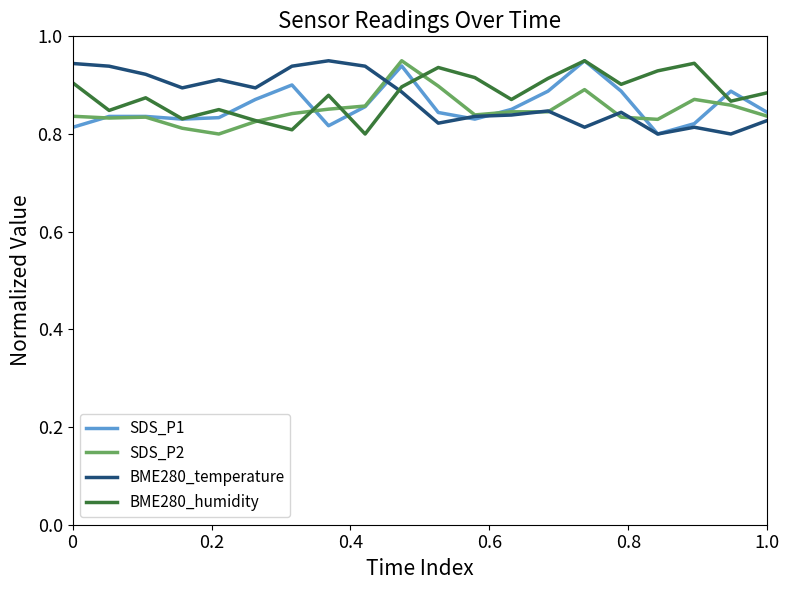

How many lines are shown in the chart?

4